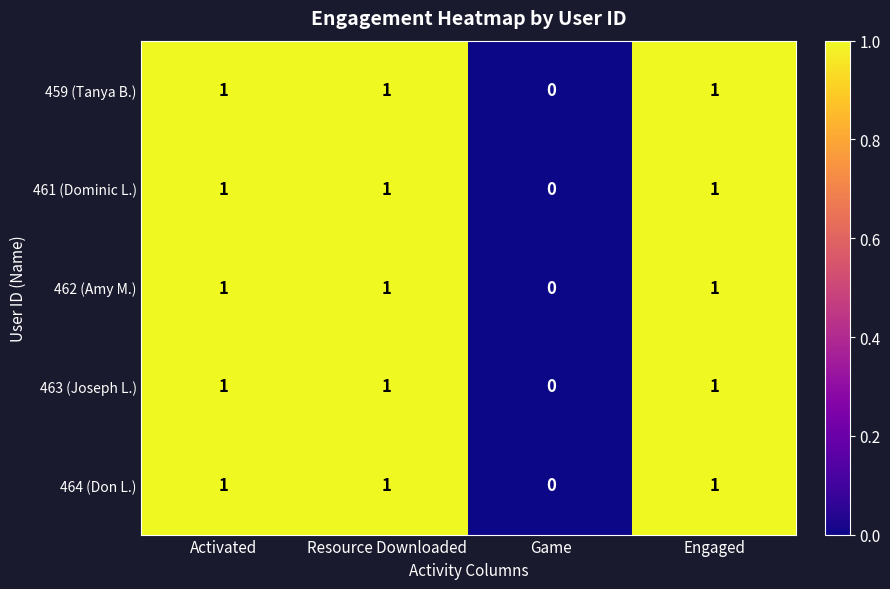

How many 462 (Amy M.) values are between 1 and 2?

3